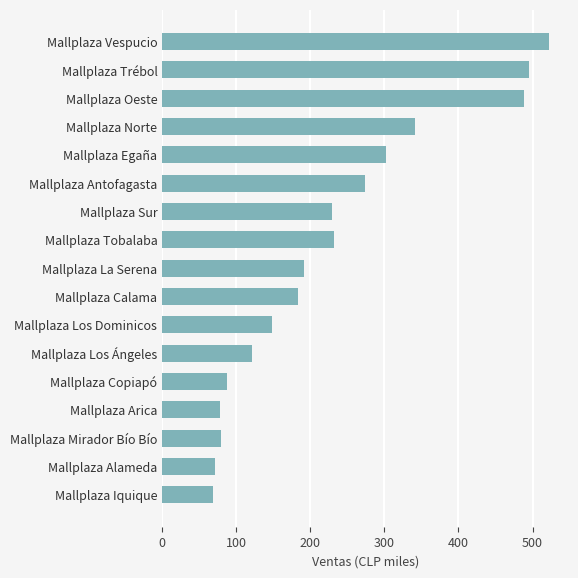

How many values are below 191?

8